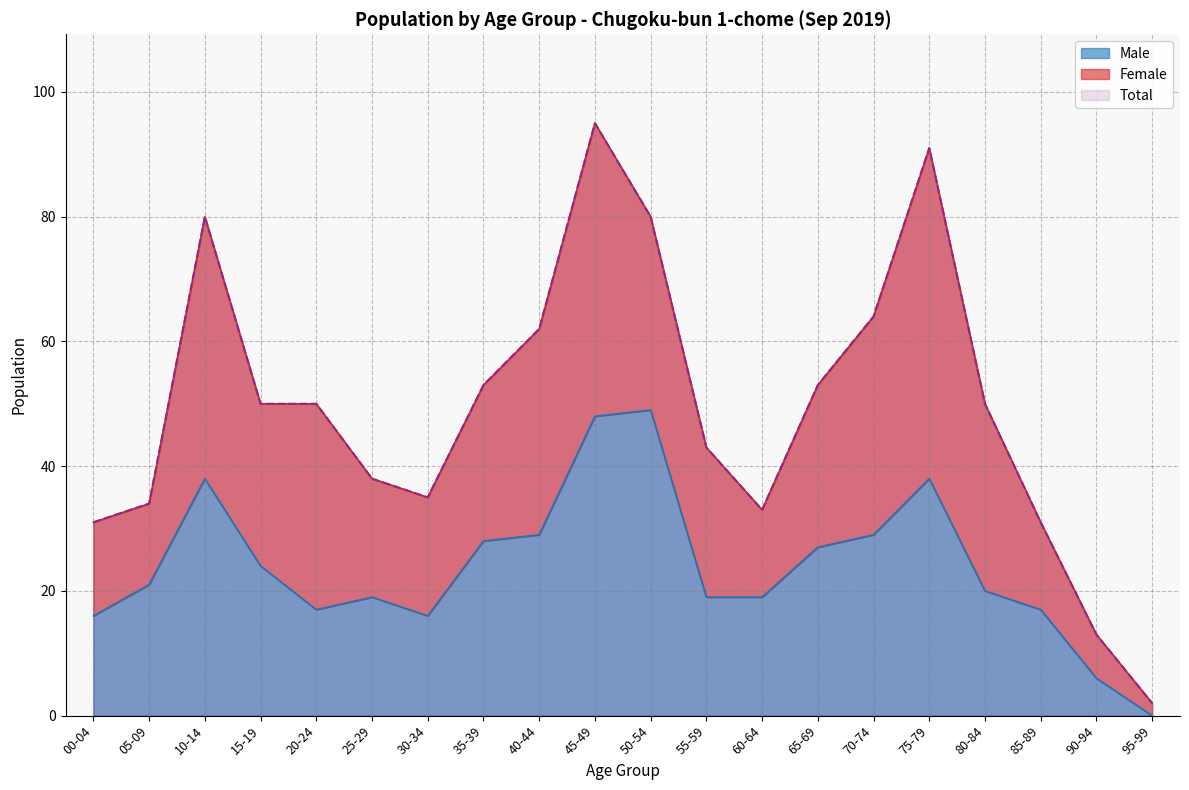

Which series has the largest range (max minus min)?

Total